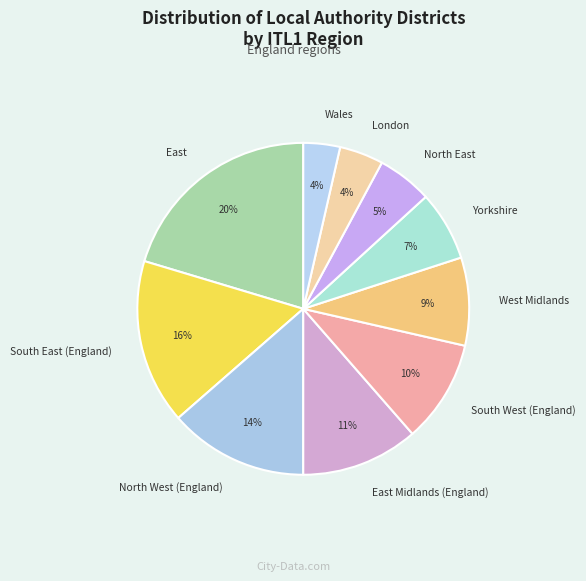

Which has a higher value, East Midlands (England) or East?

East